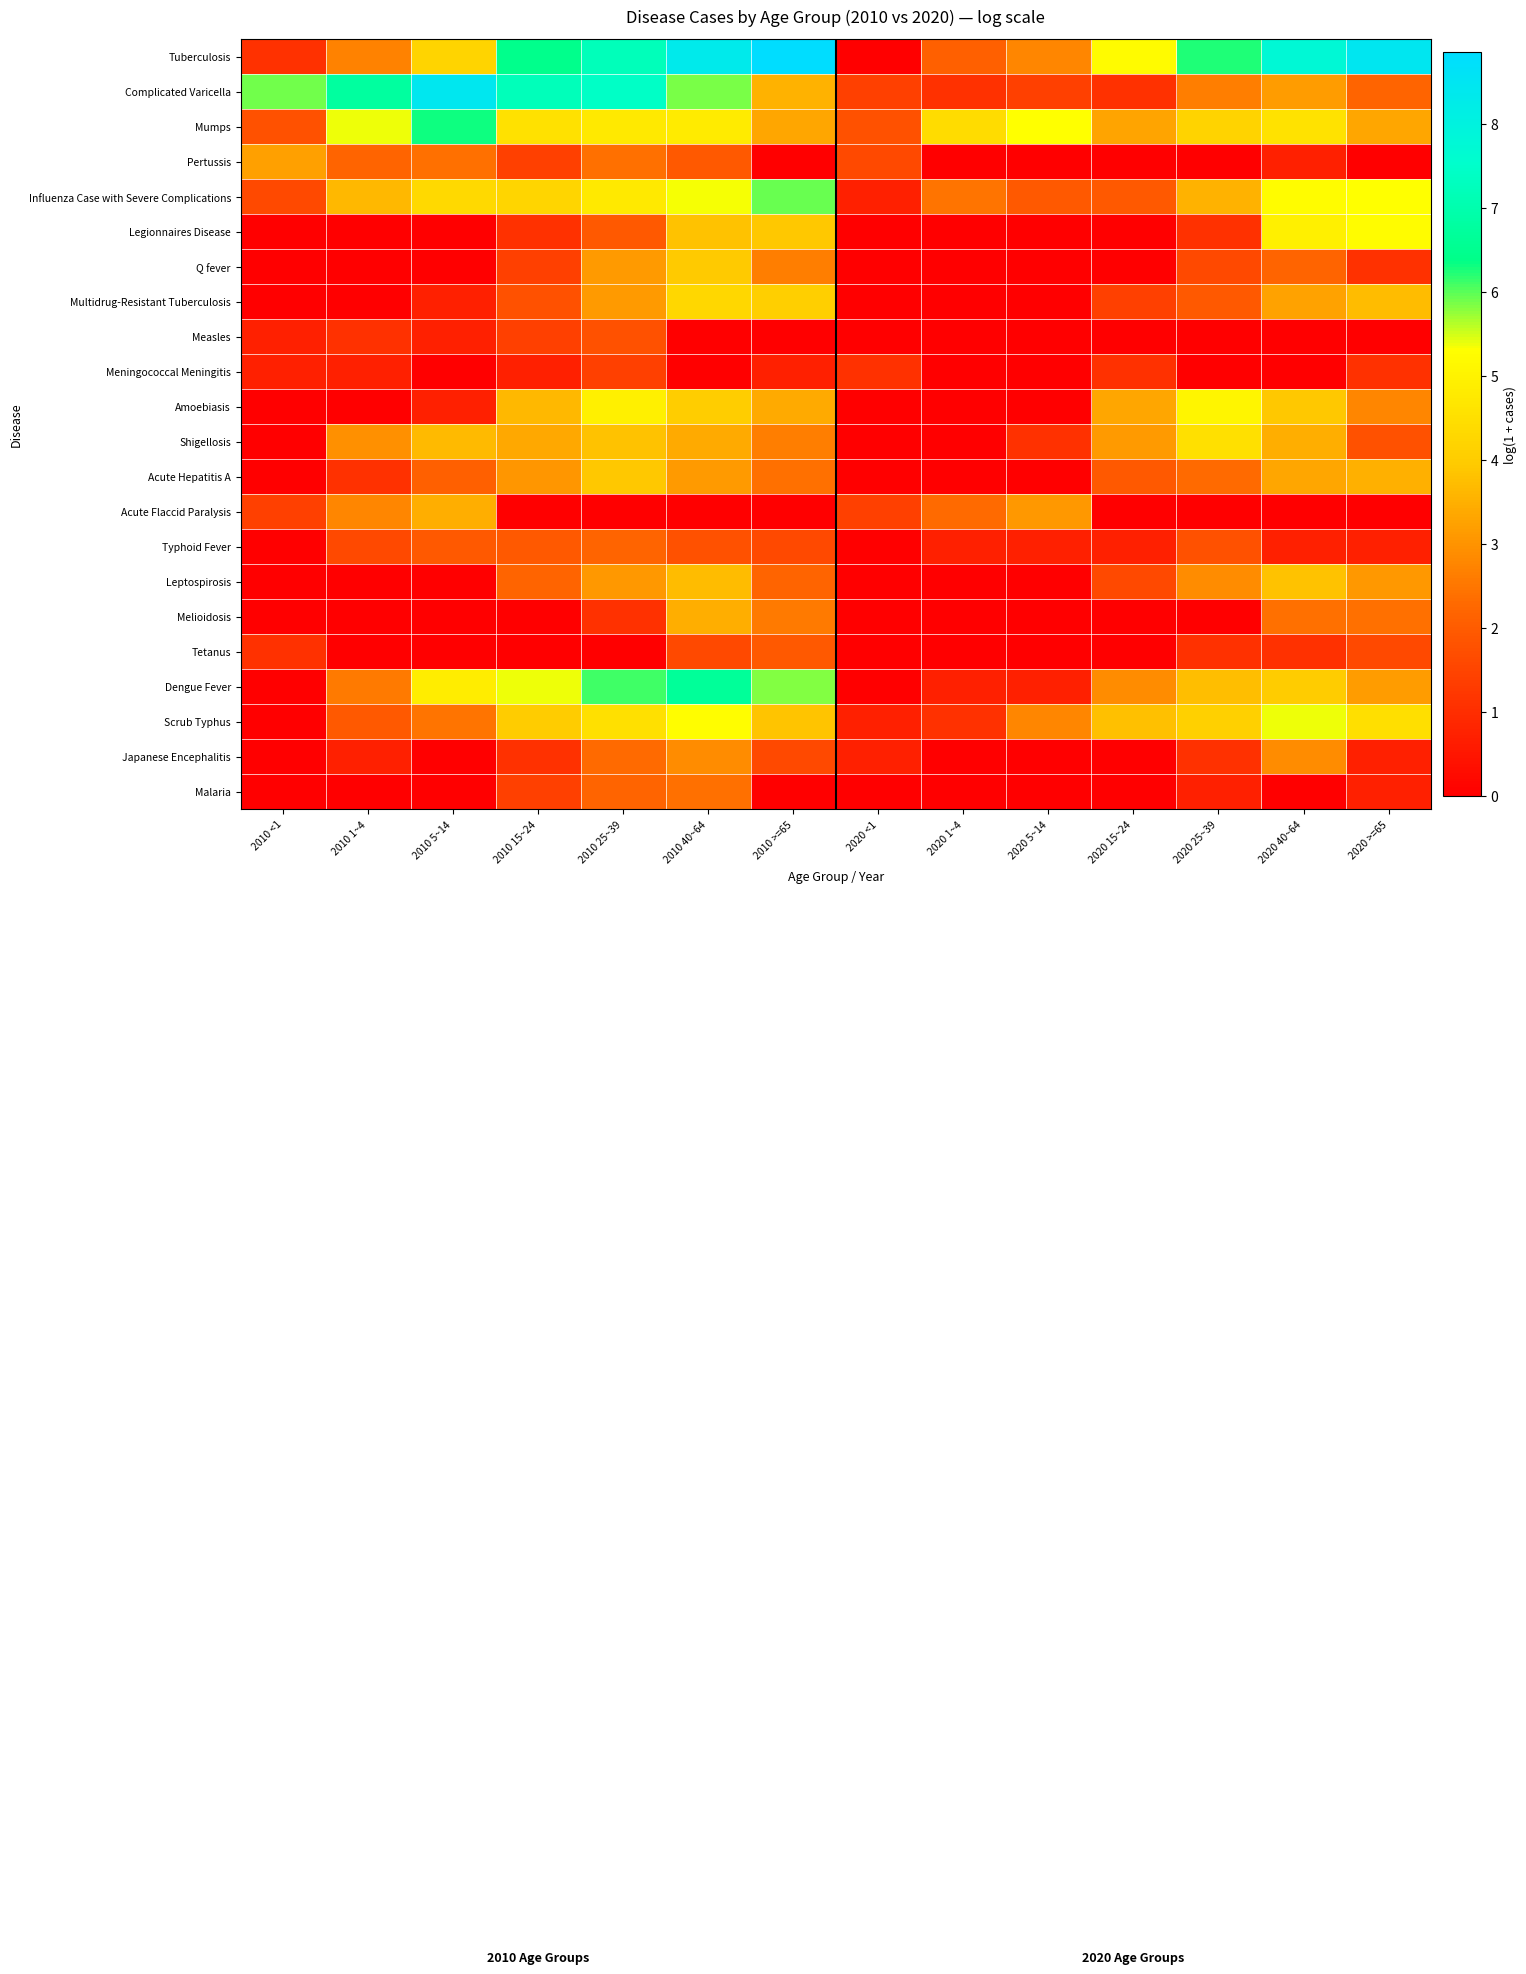

Which has a higher value, 2020 40~64 or 2010 >=65?

2010 >=65